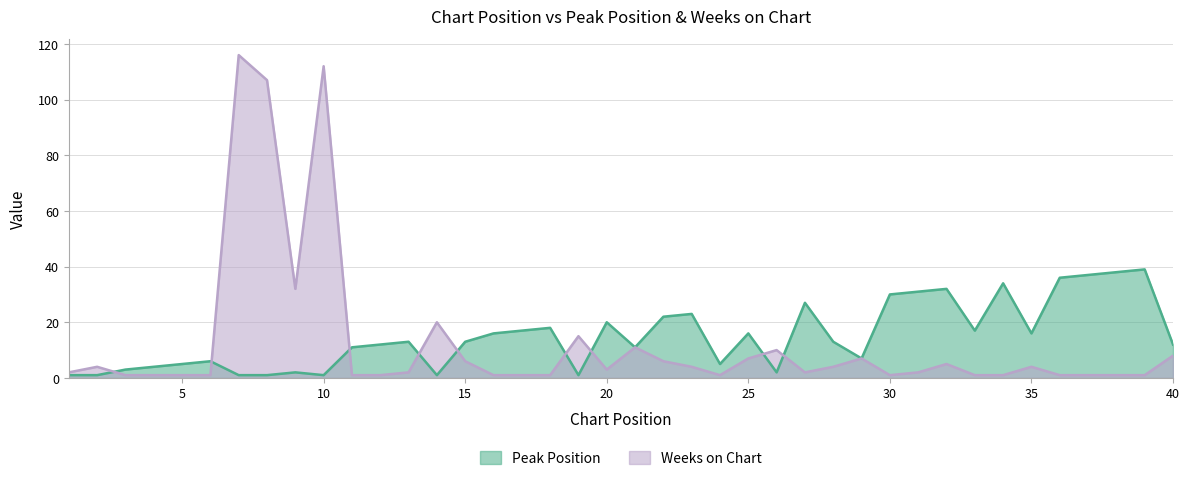

Where do Weeks on Chart and Peak Position first cross each other?

2 and 3